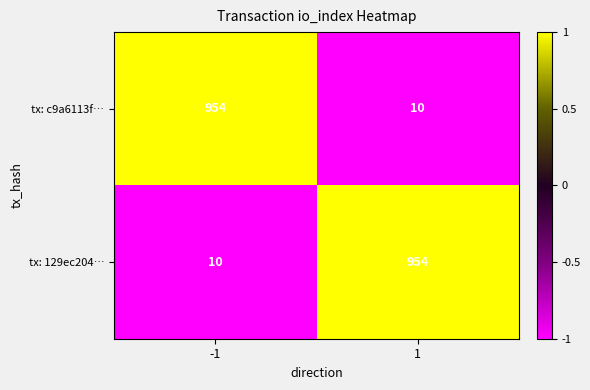

What is the spread (max minus min) of values at -1?

944